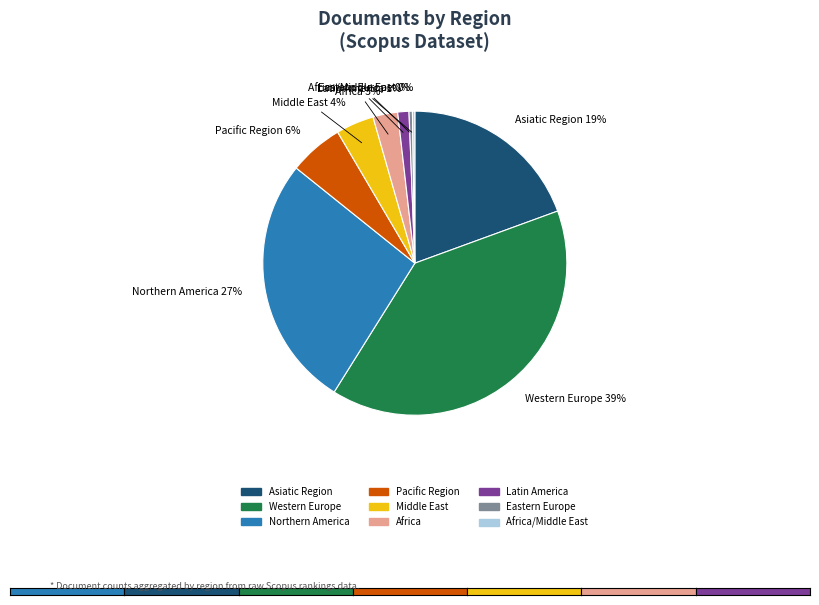

To the nearest percent, what is the difference between the largest and smallest slice percentages?

39%